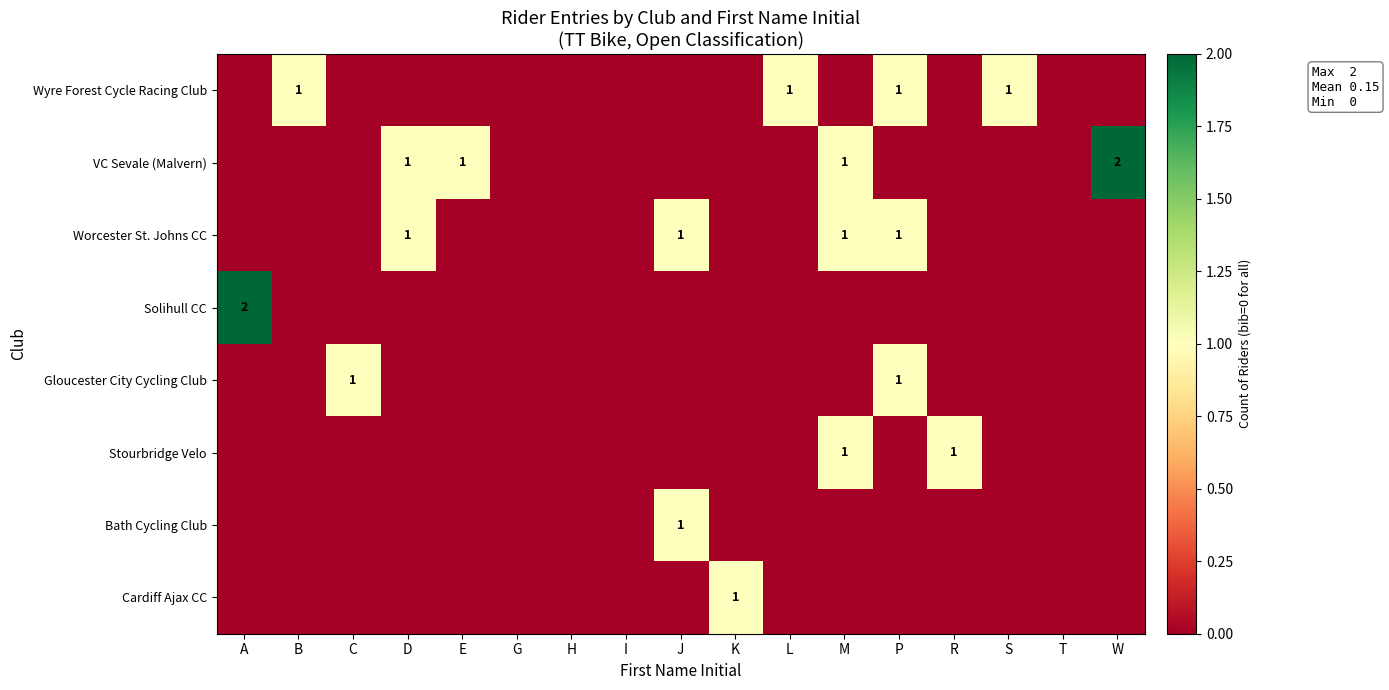

At which category is the sum across all series the highest?

M